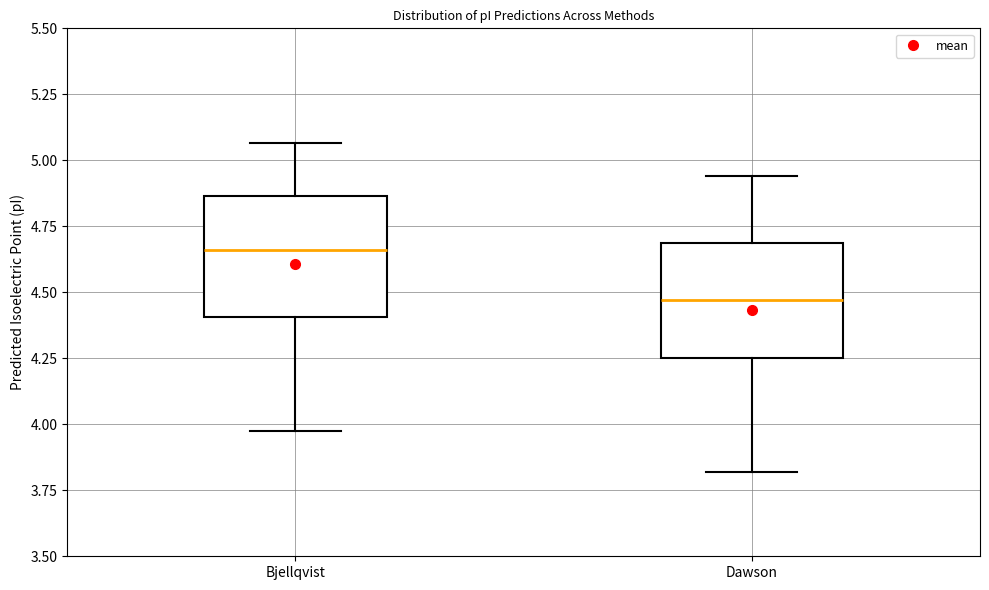

Where does the median line of the box for Dawson sit on the y-axis? The values are not printed on the chart, so give them approximately, as read against the axis.

4.45